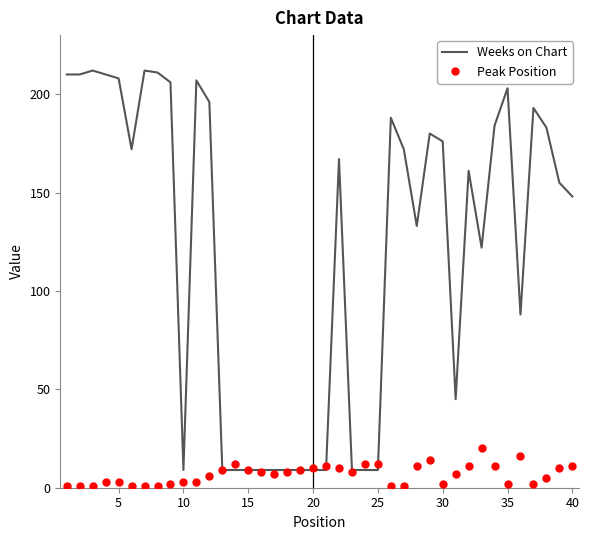

True or false: Weeks on Chart and Peak Position intersect in this chart.

True